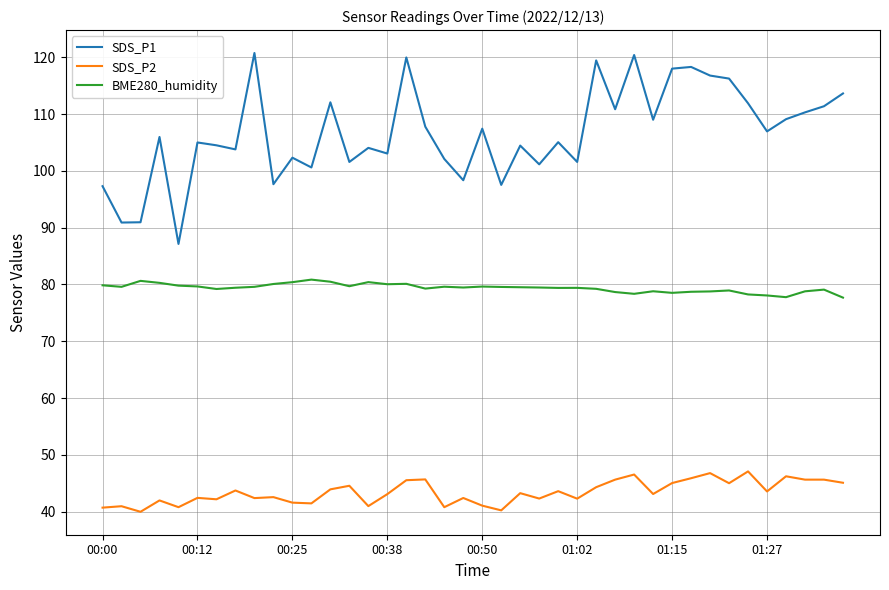

List the series in order of their peak value, lowest first.

SDS_P2, BME280_humidity, SDS_P1